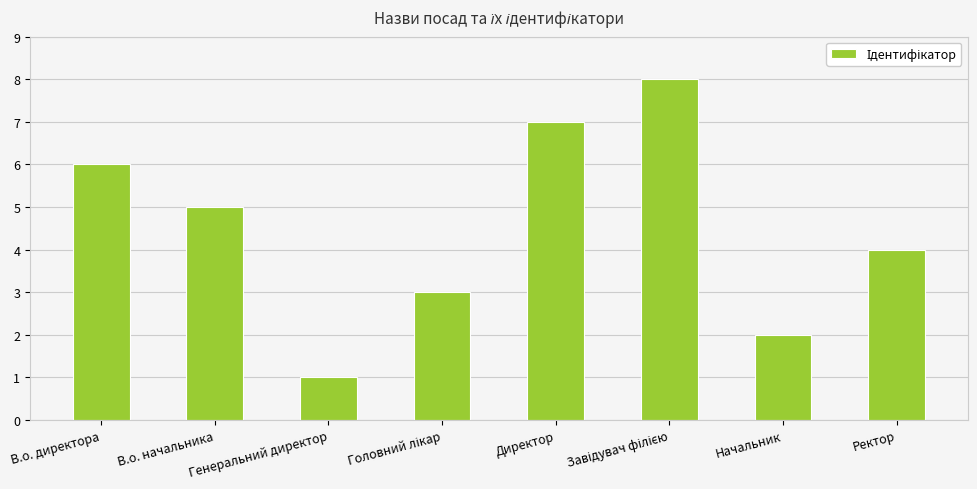

What is the difference between the second highest and minimum values?

6